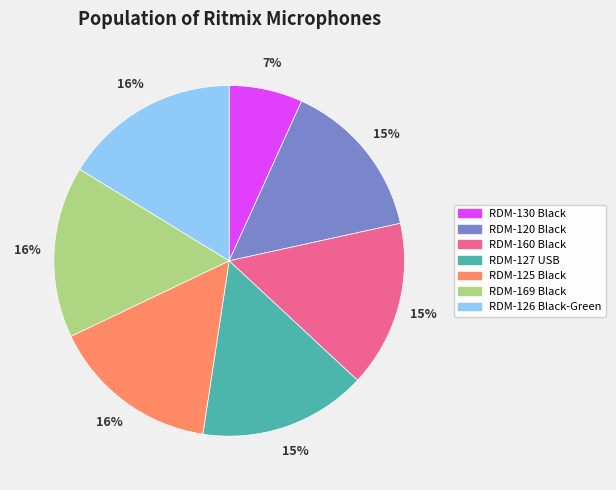

How many slices are in this pie chart?

7